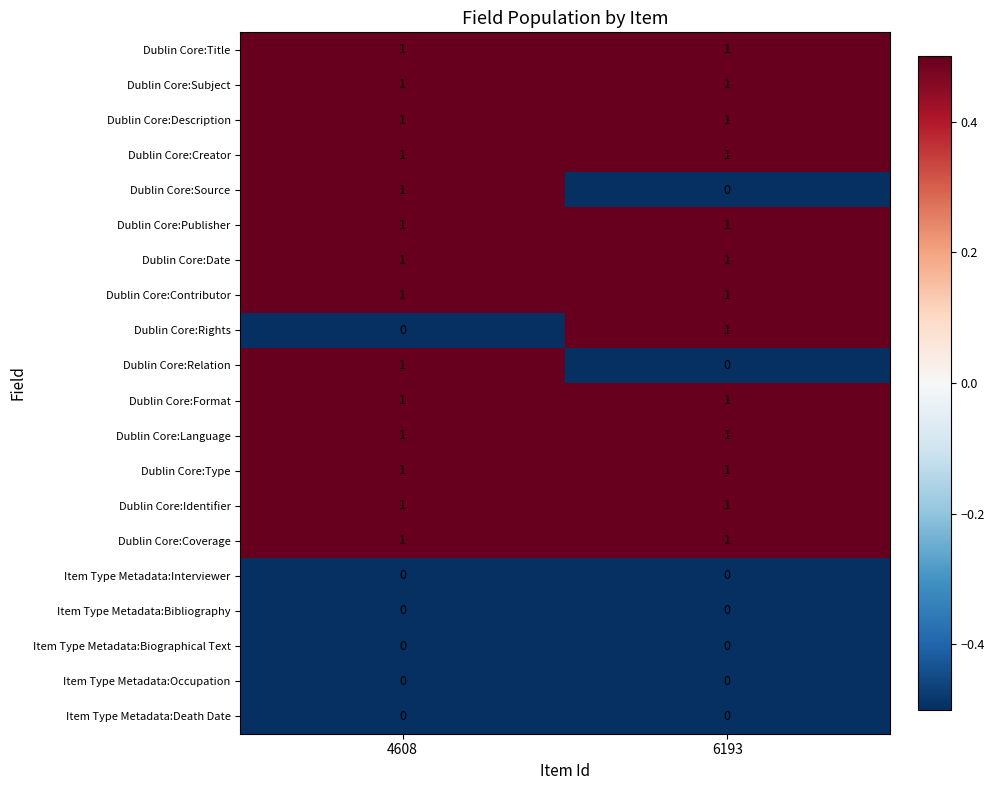

What is the total value across all series at 6193?

13